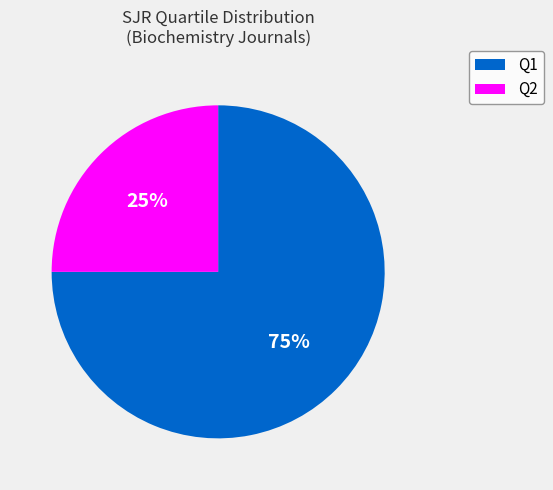

Is Q2 the majority of the pie?

No